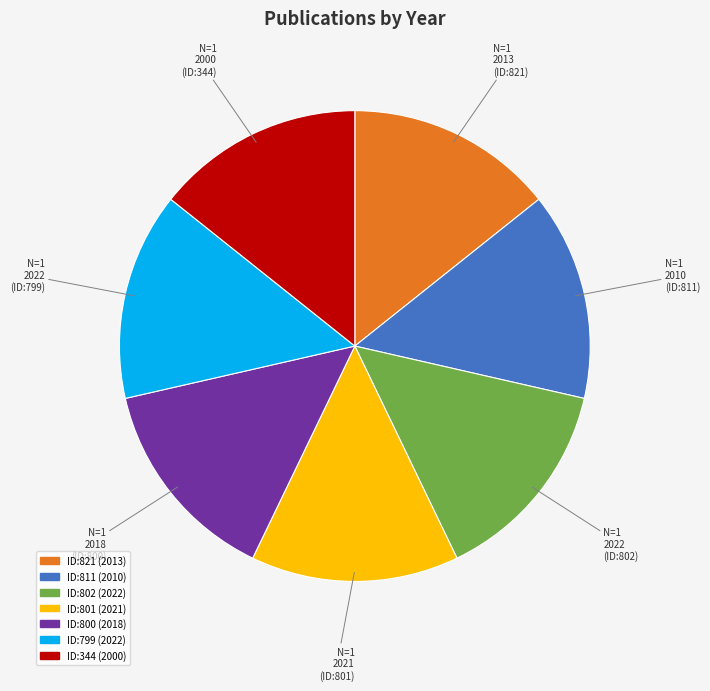

Approximately how many times larger is the value at N=1 2013 (ID:821) compared to N=1 2000 (ID:344)?

1.0